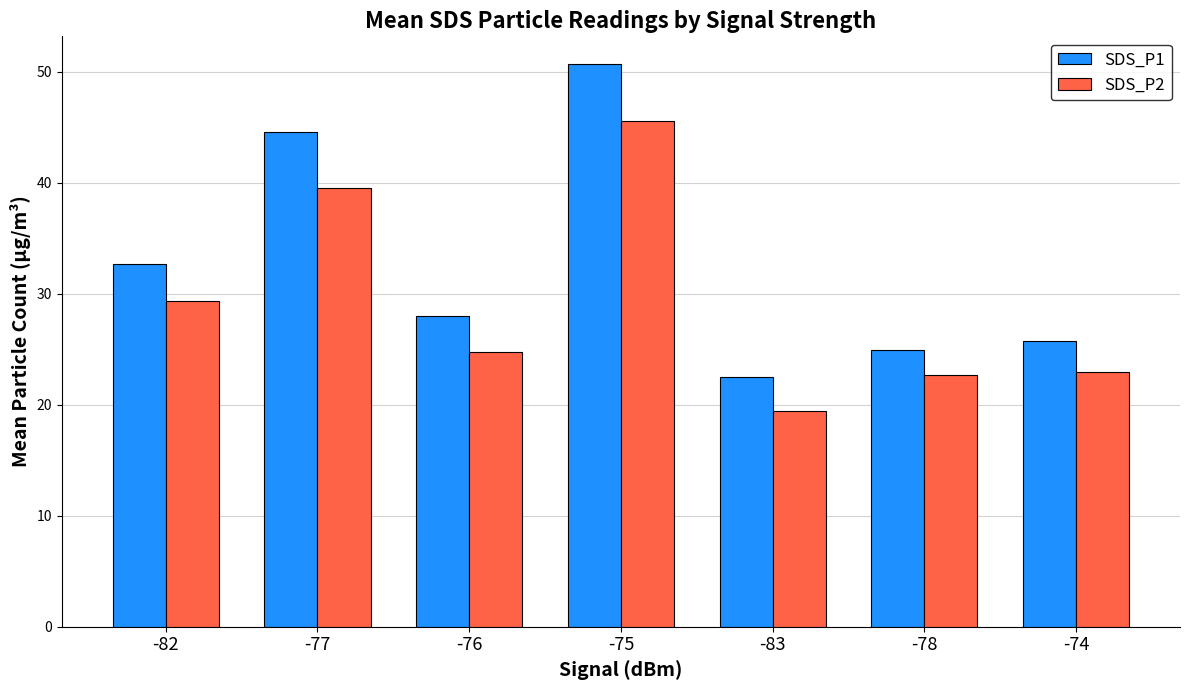

What is the total value across all series at -75?

96.3